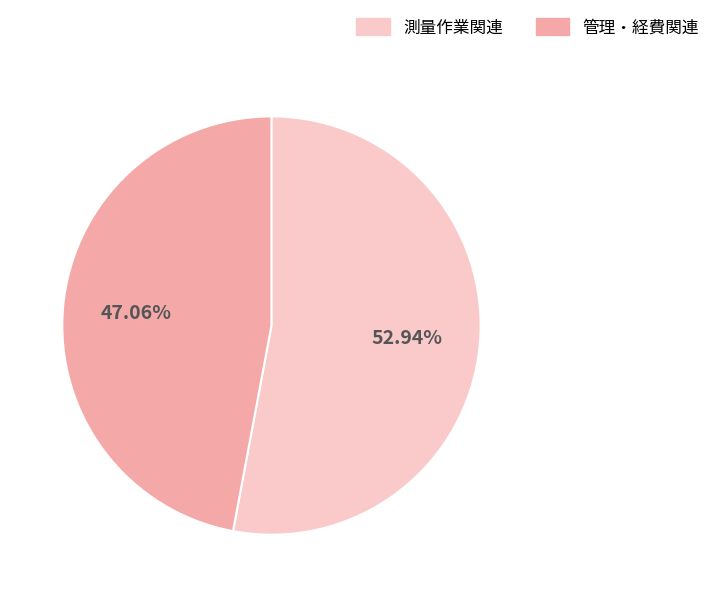

Which category has the biggest portion of the pie?

測量作業関連